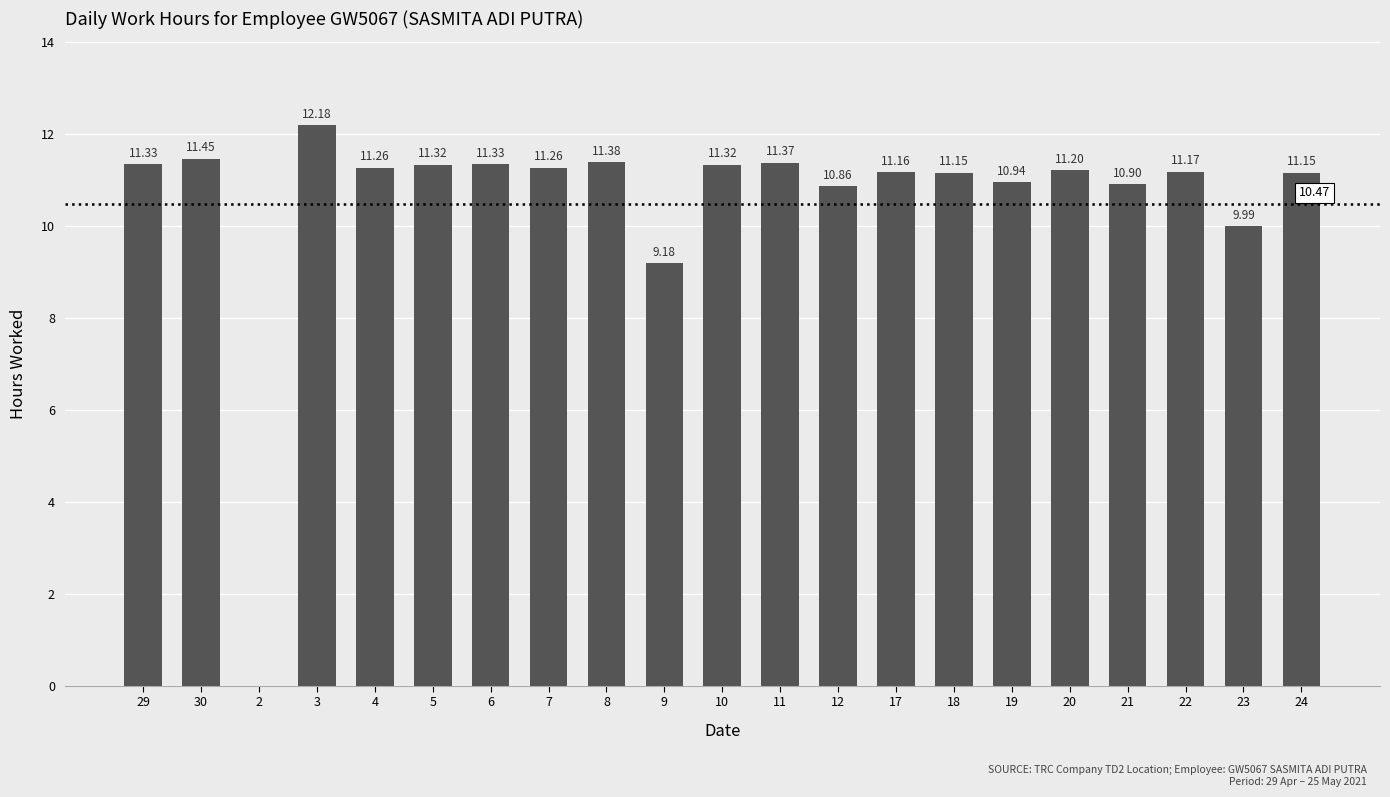

What is the sum of all values?

221.9